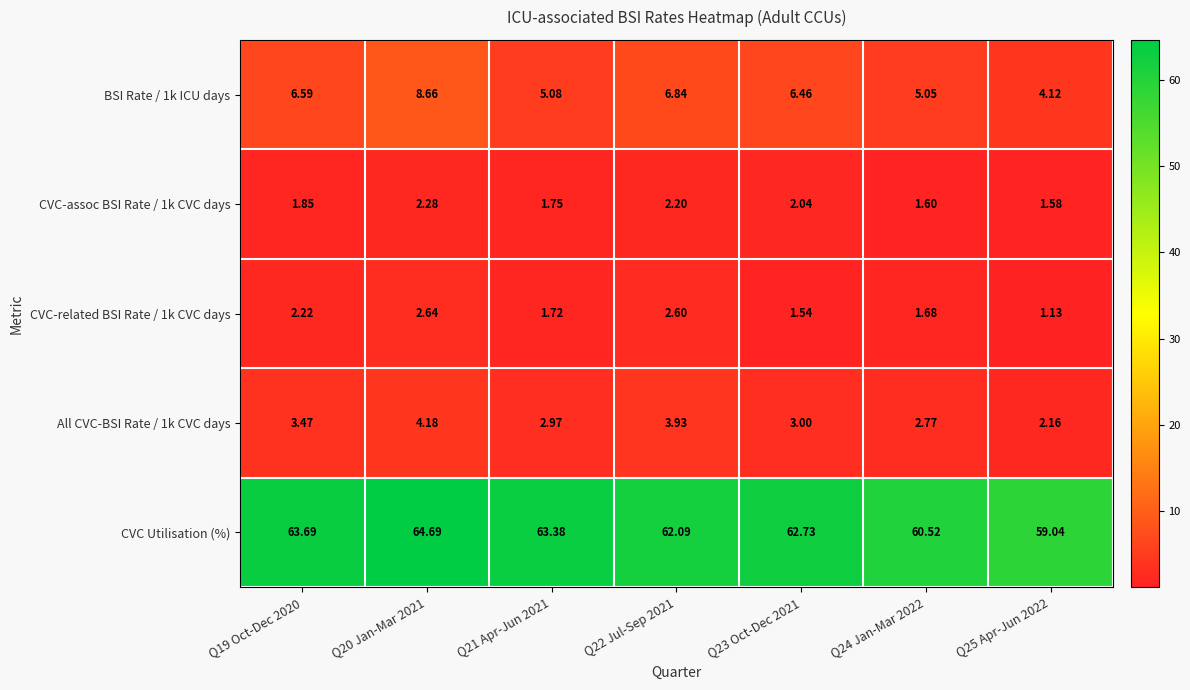

Which series has the widest spread of values?

CVC Utilisation (%)